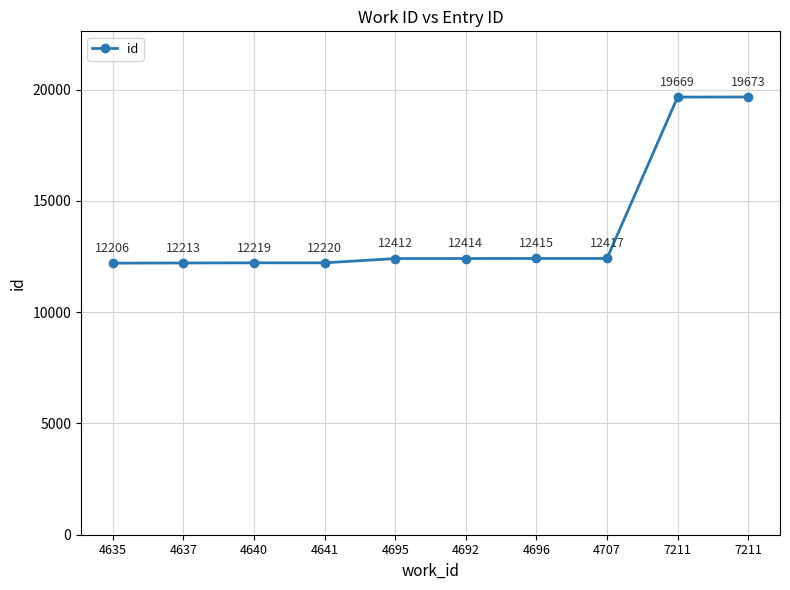

Between 4707 and 4641, which is larger?

4707